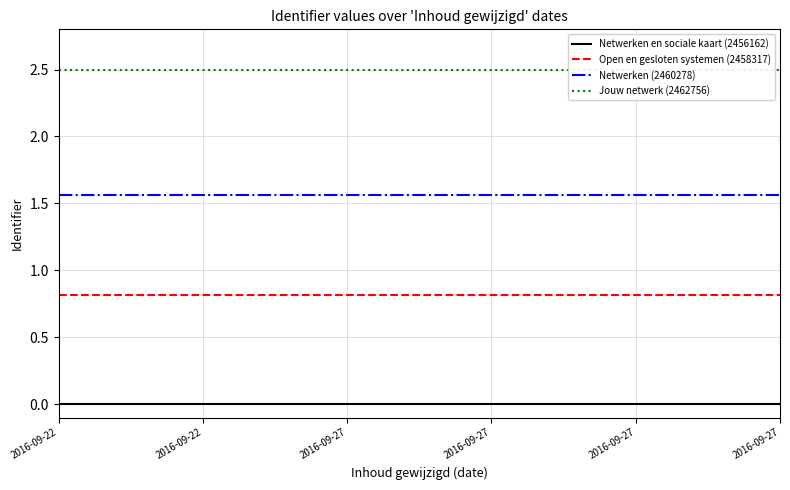

List the series in order of their overall mean, lowest first.

Netwerken en sociale kaart (2456162), Open en gesloten systemen (2458317), Netwerken (2460278), Jouw netwerk (2462756)